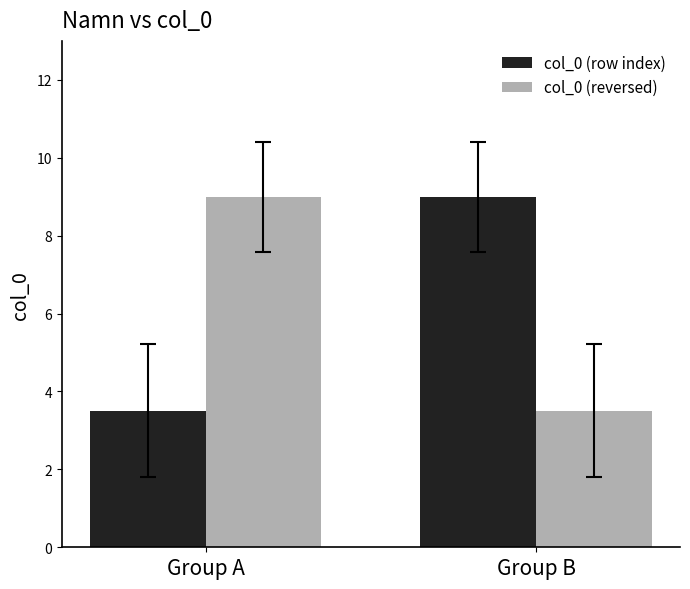

What is the minimum value shown in the chart?

3.5